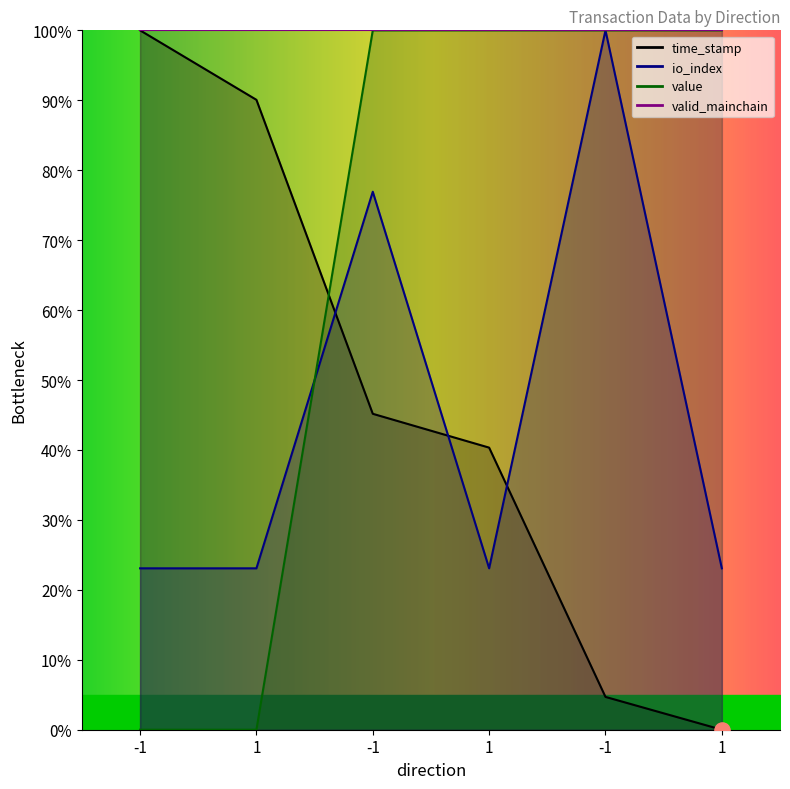

What is the total value across all series at 1?

113.1